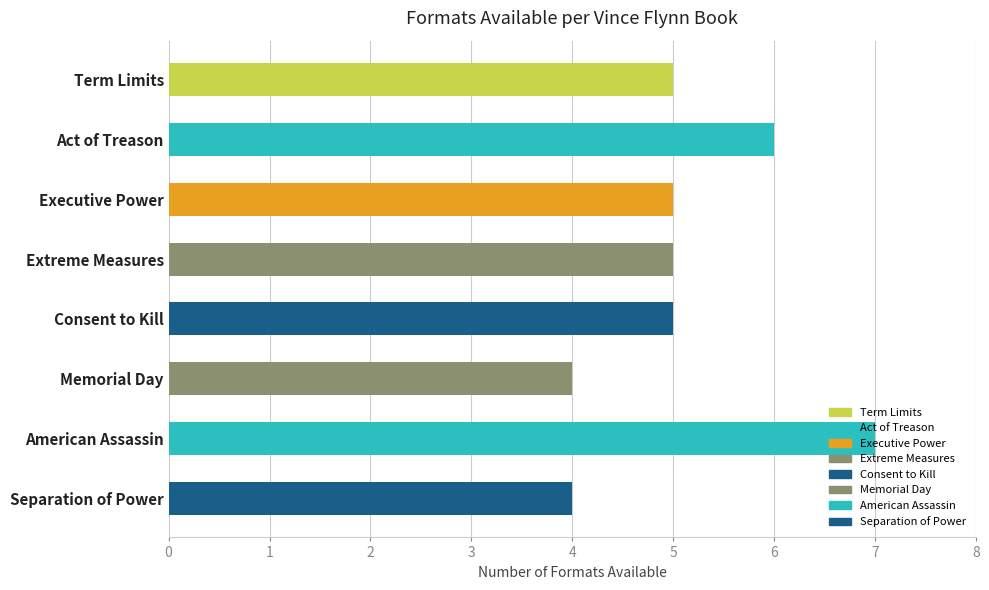

What is the change in value from Extreme Measures to American Assassin?

+2